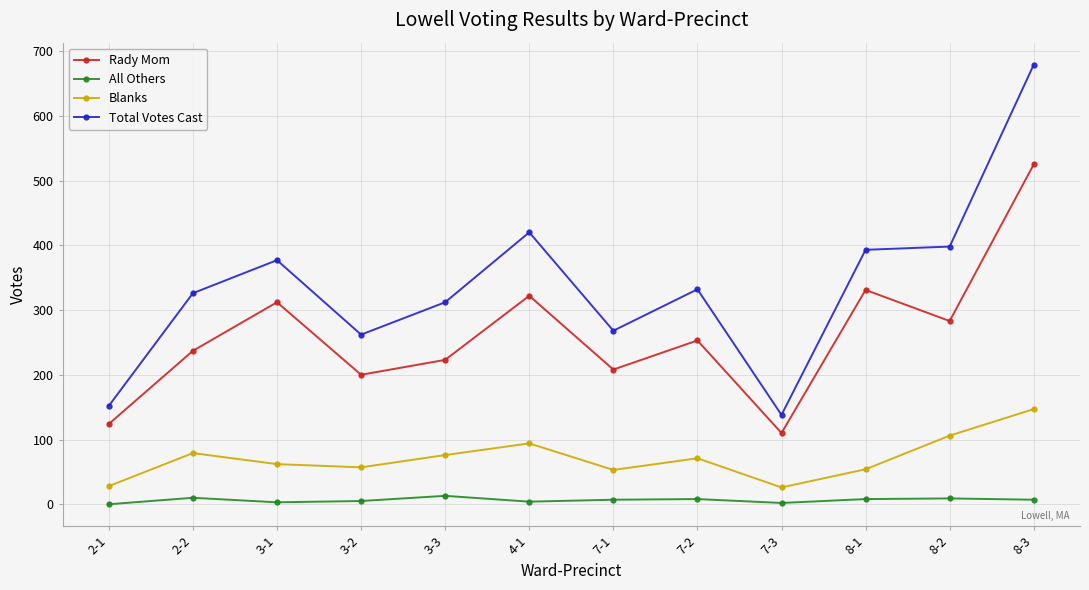

True or false: Blanks has more than 1 points higher than both neighbors.

True